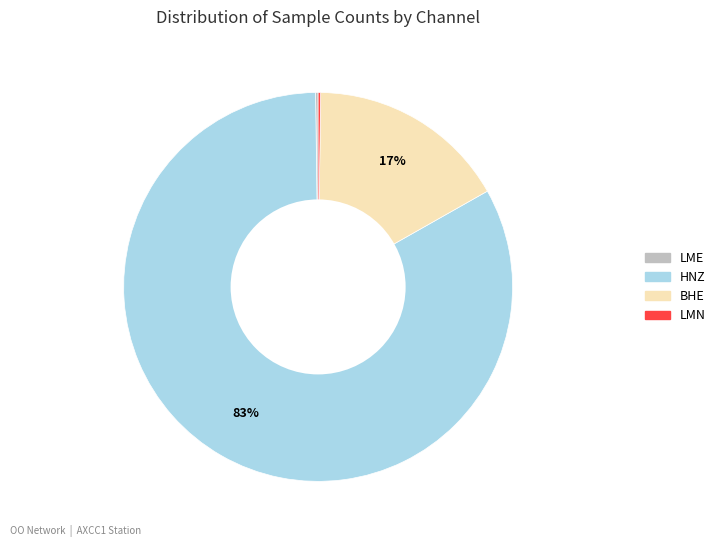

The HNZ slice represents 83% of the pie. True or false?

True